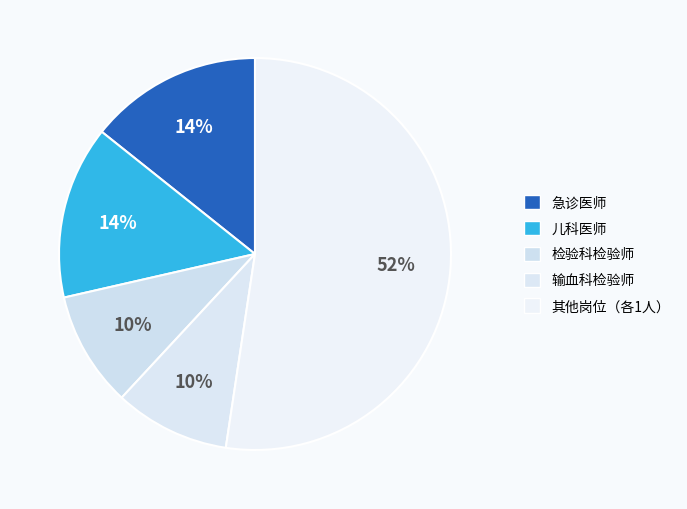

How many segments does this pie chart have?

5